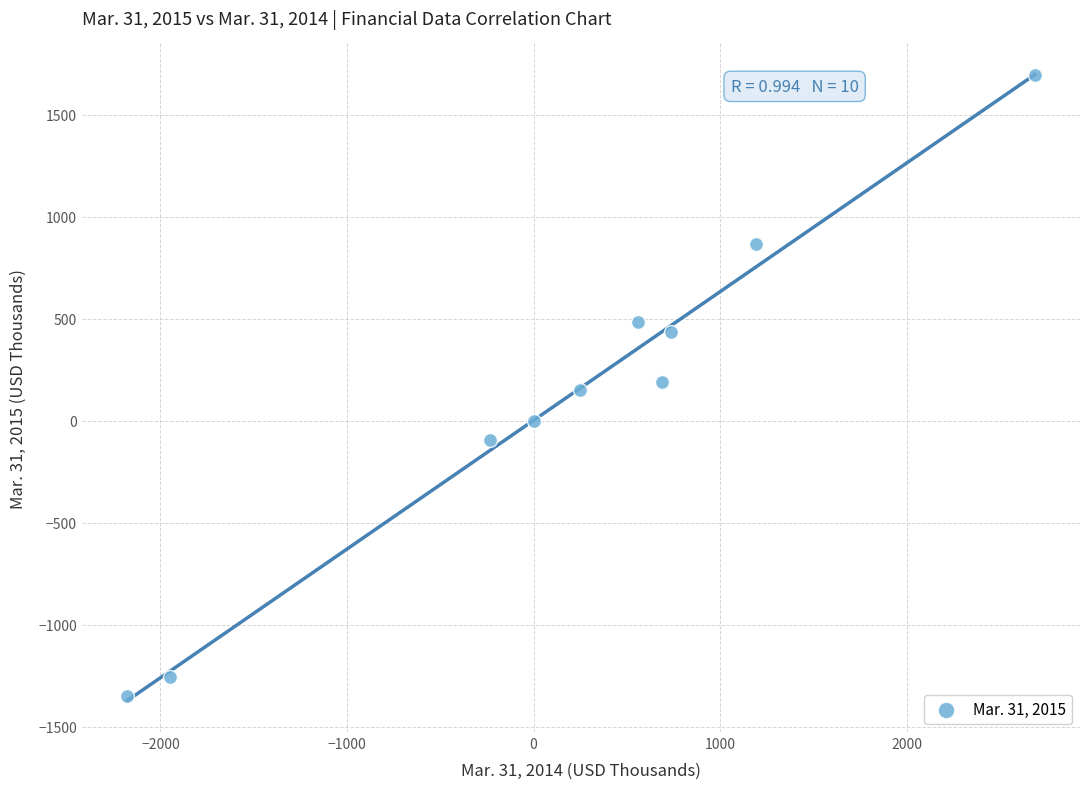

What is the average Y value?

112.7